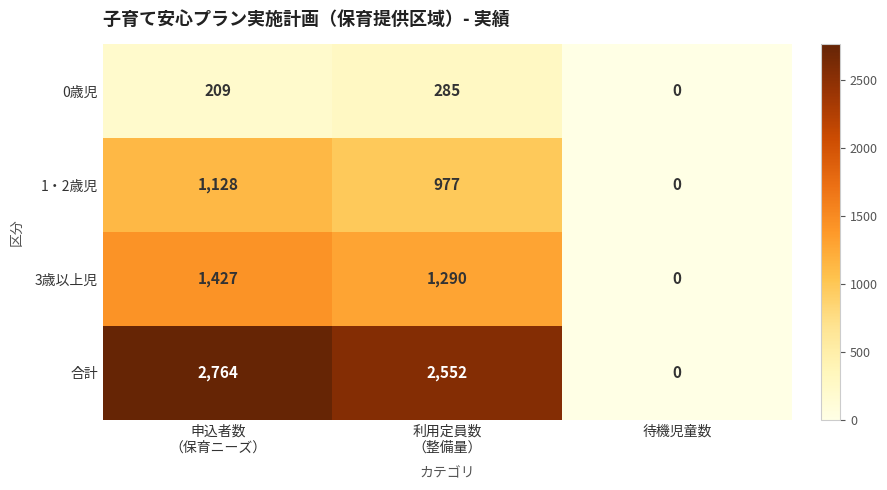

The value of 1・2歳児 at 待機児童数 is 0. True or false?

True